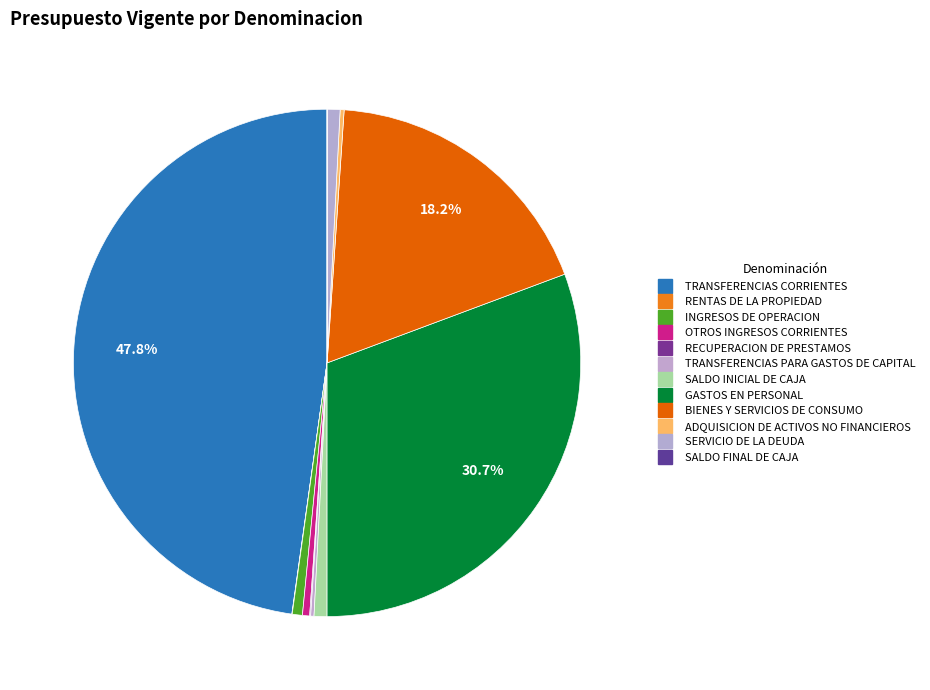

Which slice is the smallest?

SALDO FINAL DE CAJA